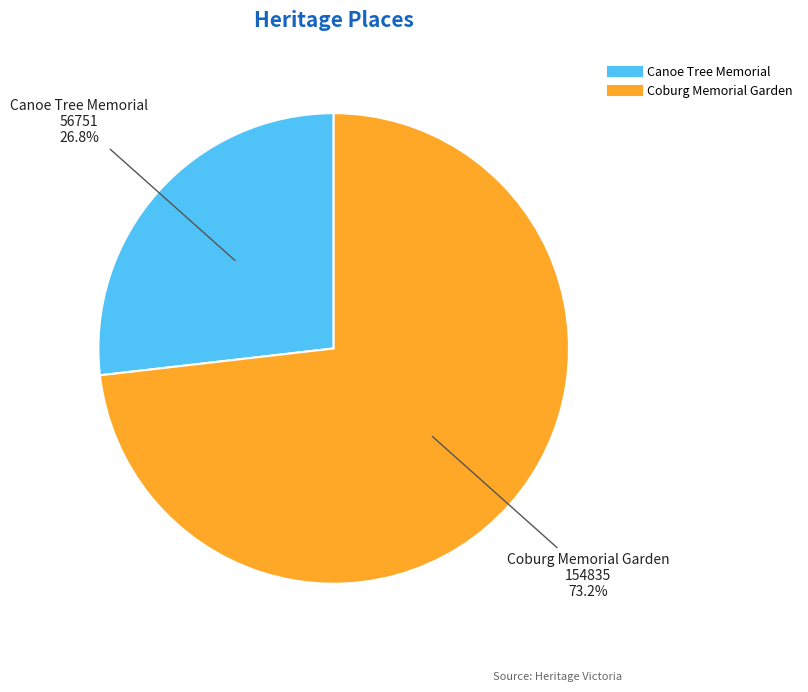

The Canoe Tree Memorial slice represents 27% of the pie. True or false?

True